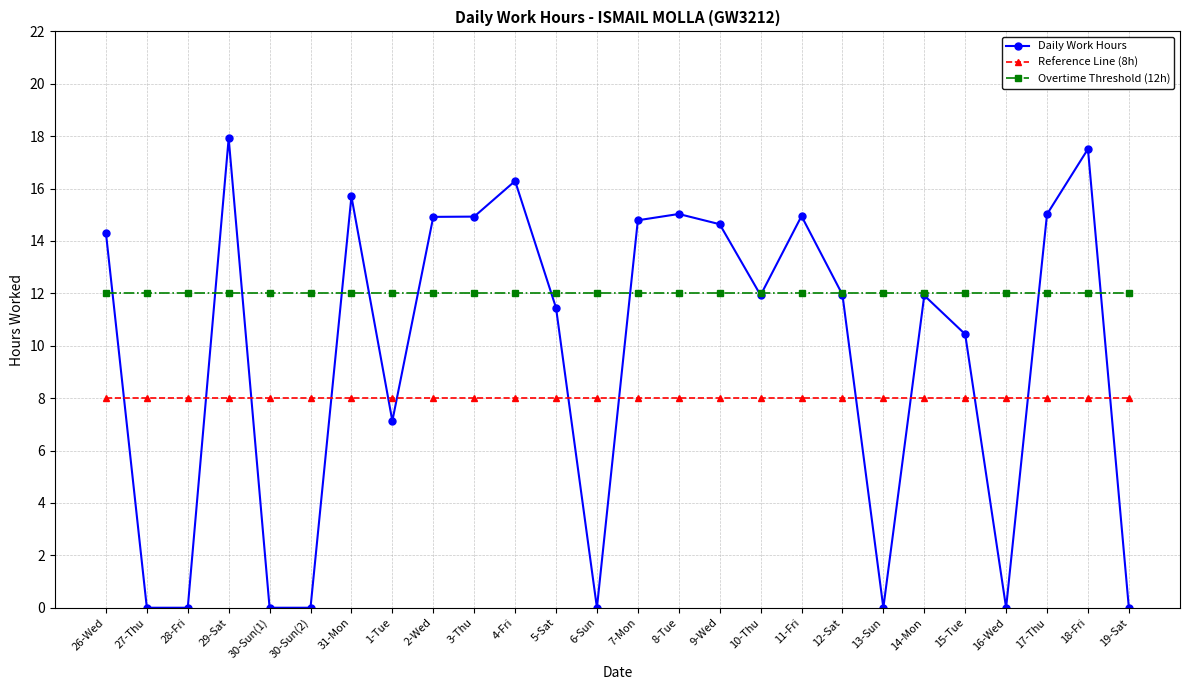

What is the value of the Overtime Threshold (12h) point at the 25th from the left?

12.0